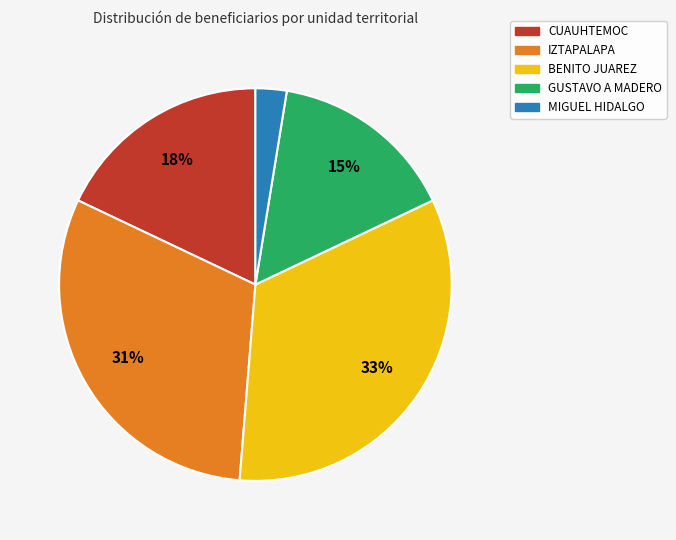

Between GUSTAVO A MADERO and BENITO JUAREZ, which is larger?

BENITO JUAREZ